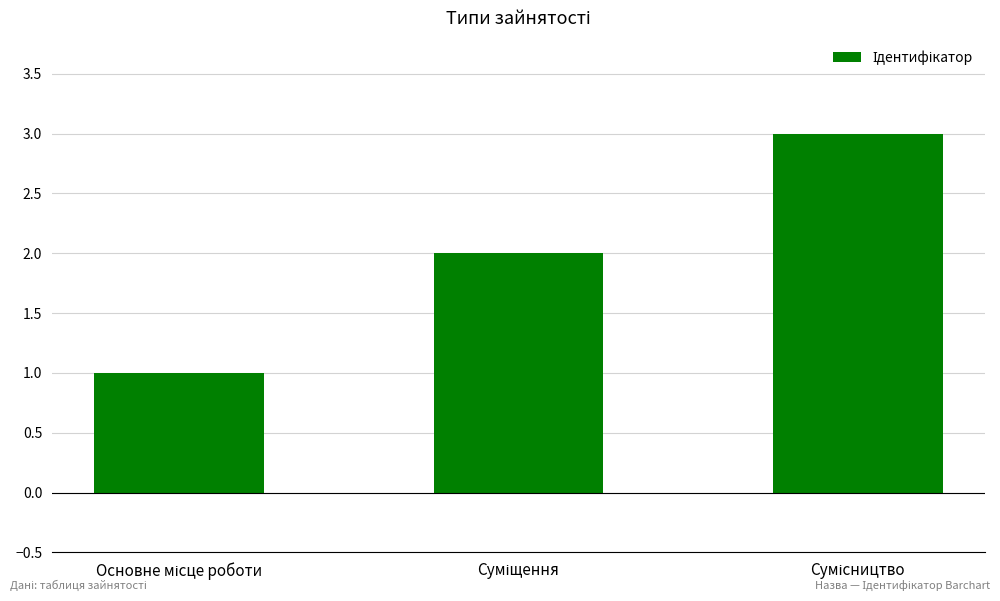

What is the greatest value displayed?

3